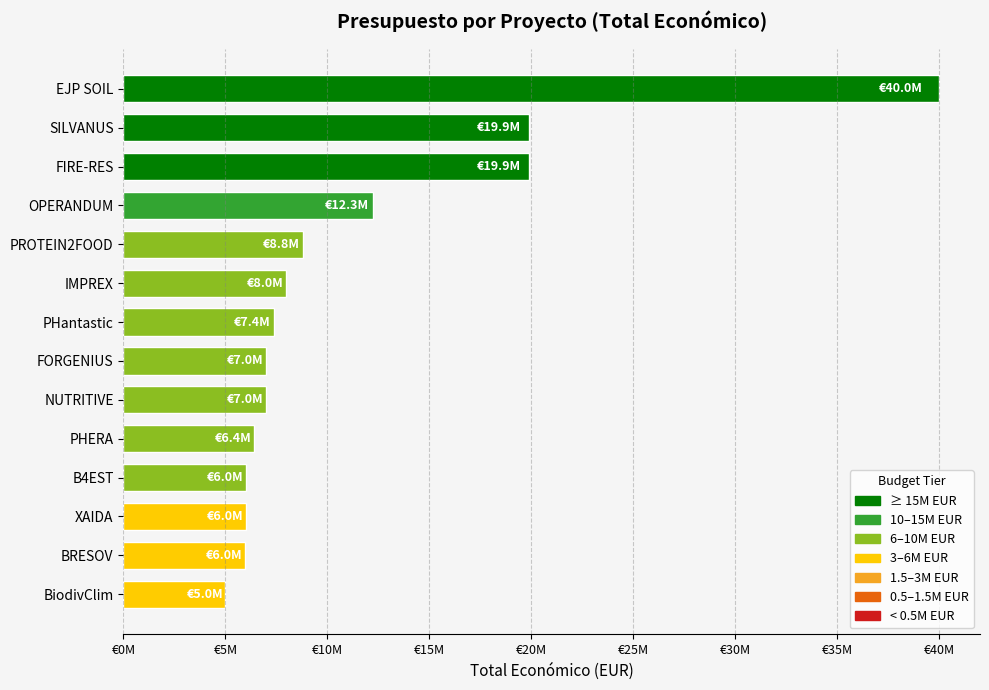

Does the chart contain any negative values?

No